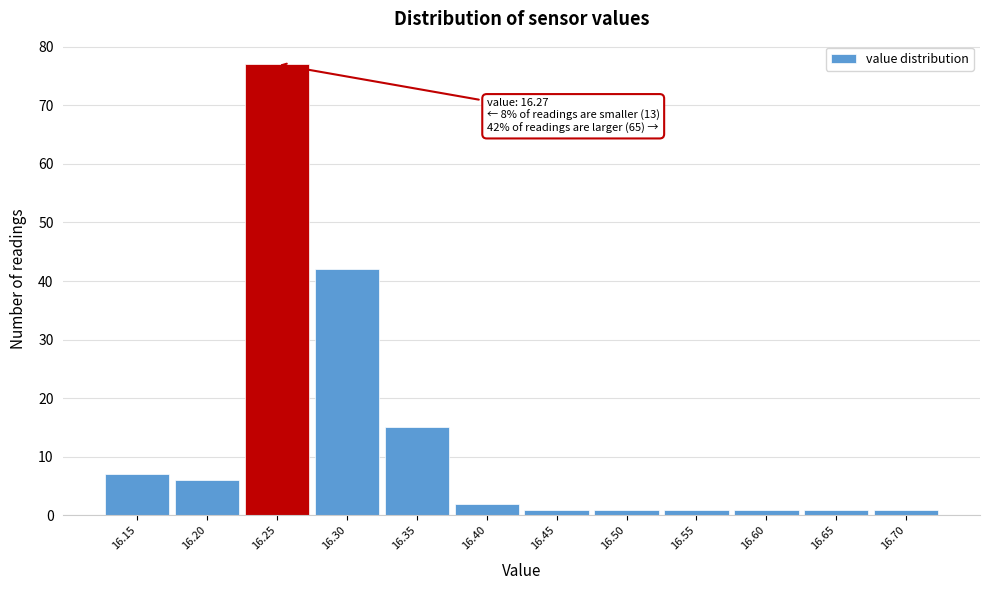

Over which range of the x-axis is the bar tallest?

16.225 to 16.275